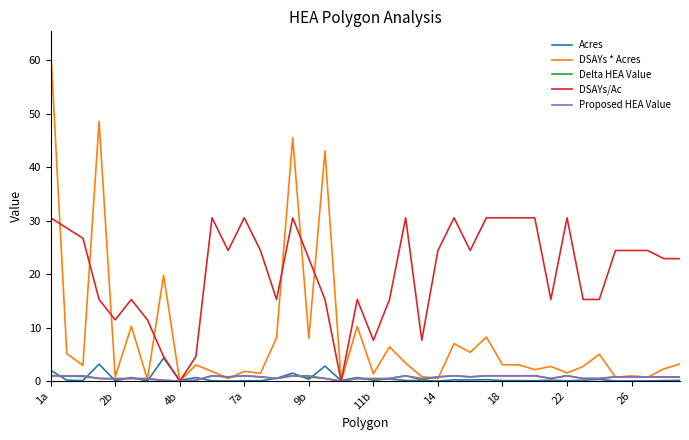

Which series has the largest total across all categories?

DSAYs/Ac